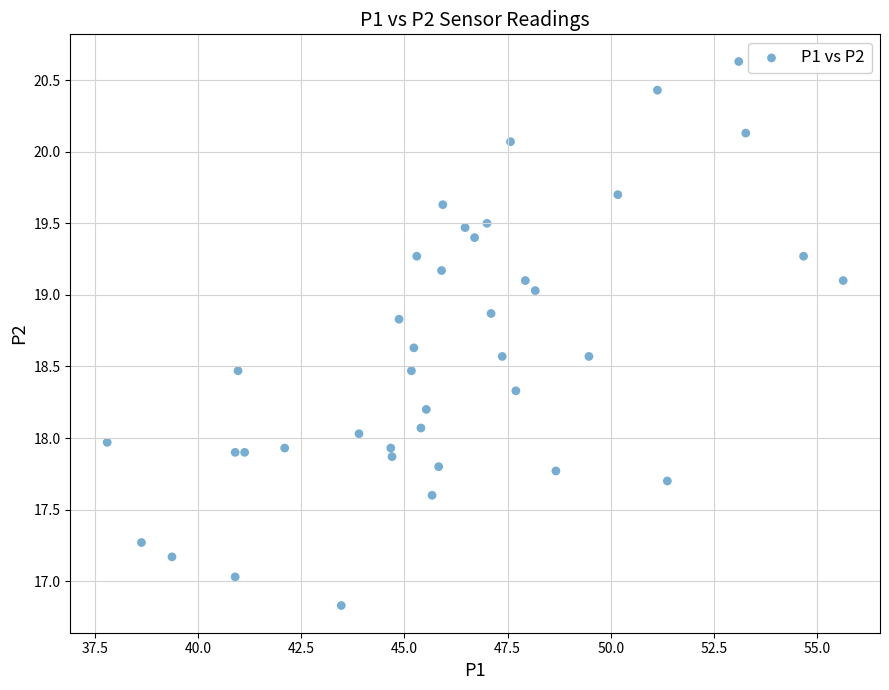

What is the range of Y values (max minus min)?

3.8